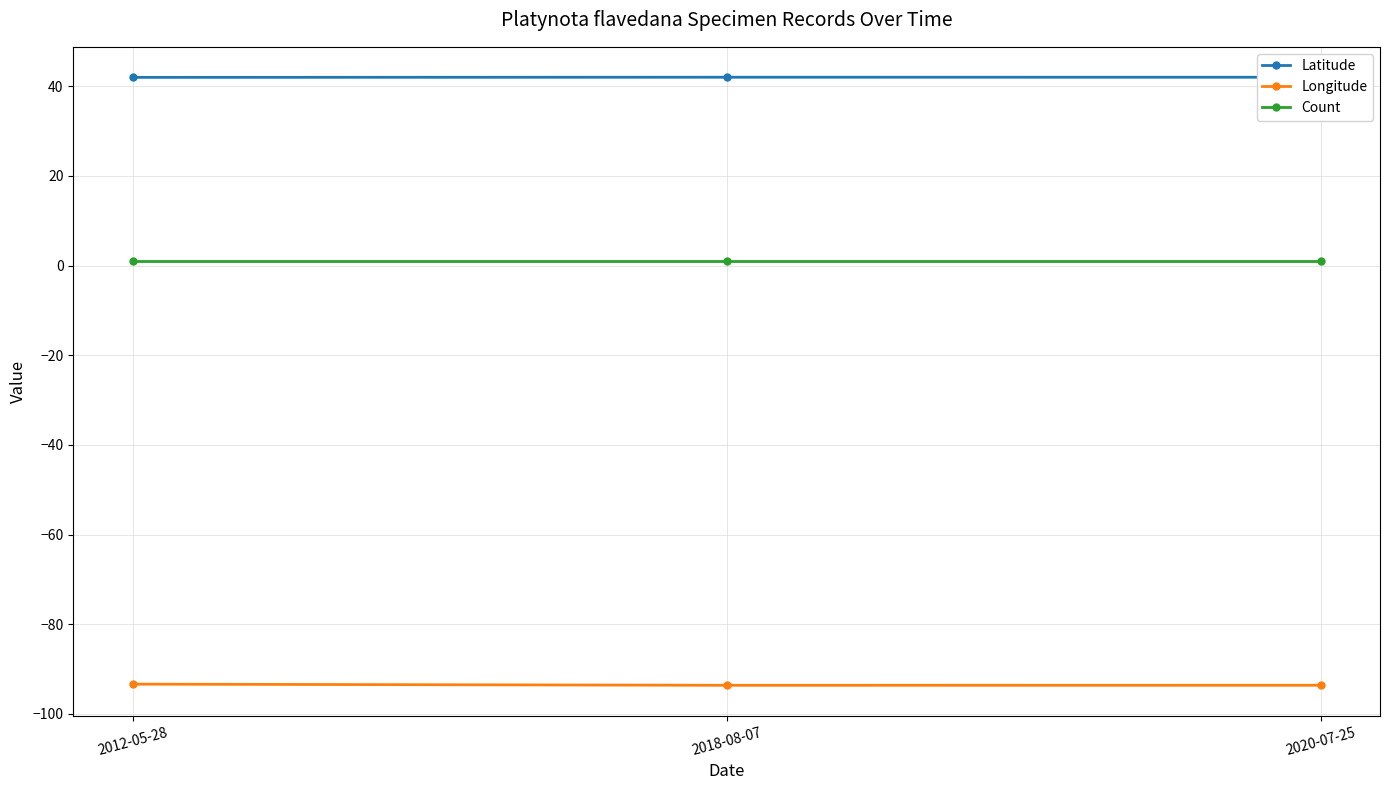

What is the maximum value for Latitude?

42.0